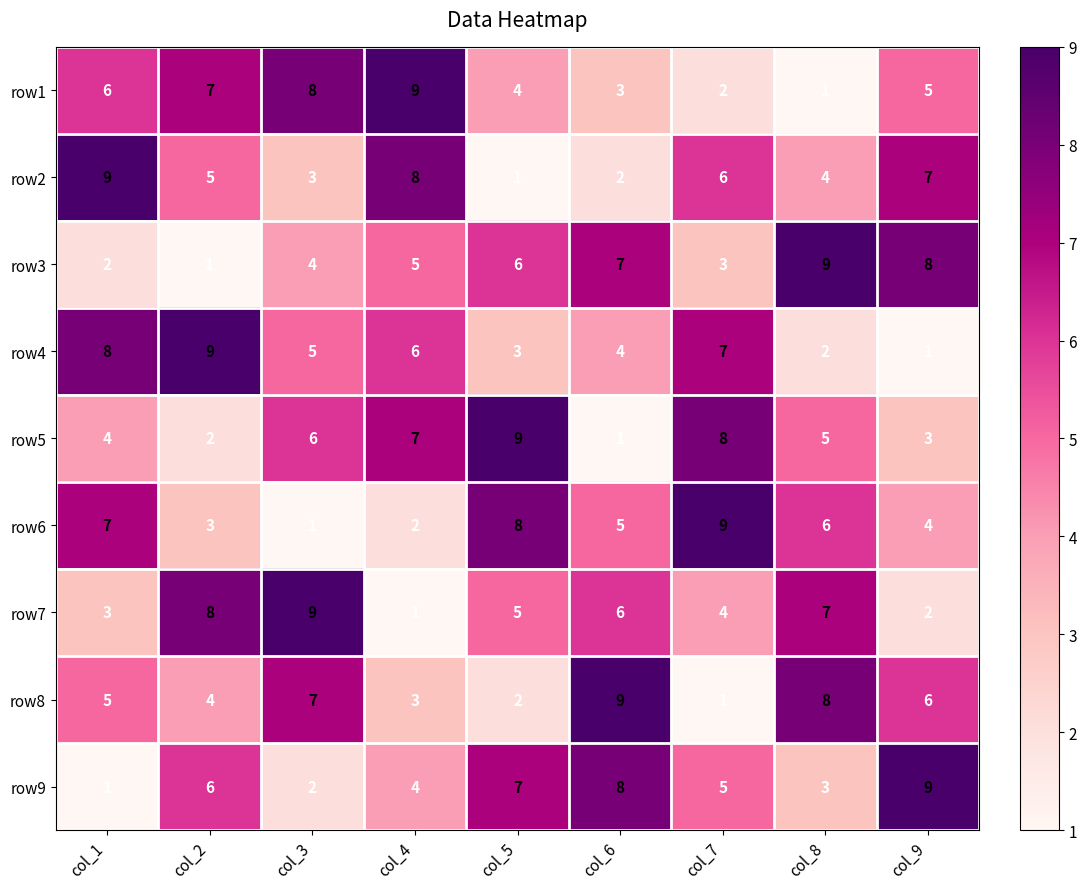

Which category has the lowest value in the row3 series?

col_2